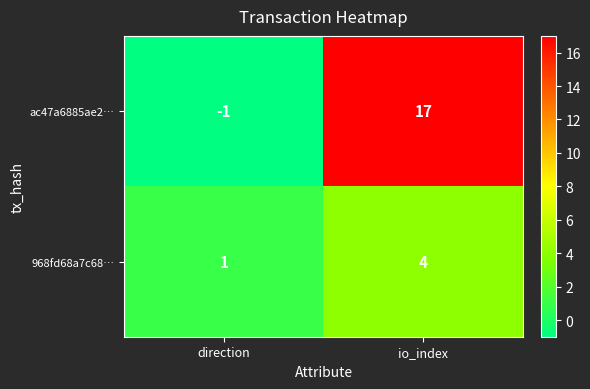

Between direction and io_index, which series saw the biggest shift?

ac47a6885ae2…